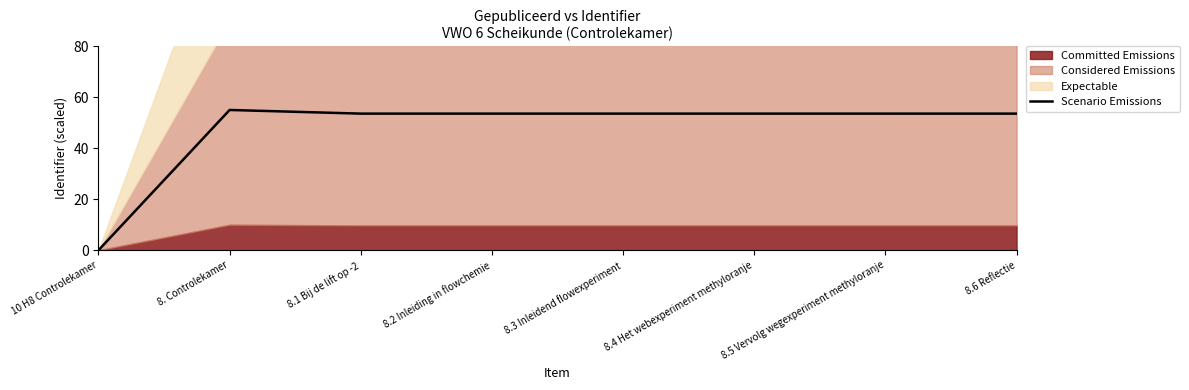

Where is the first local minimum?

8.1 Bij de lift op -2